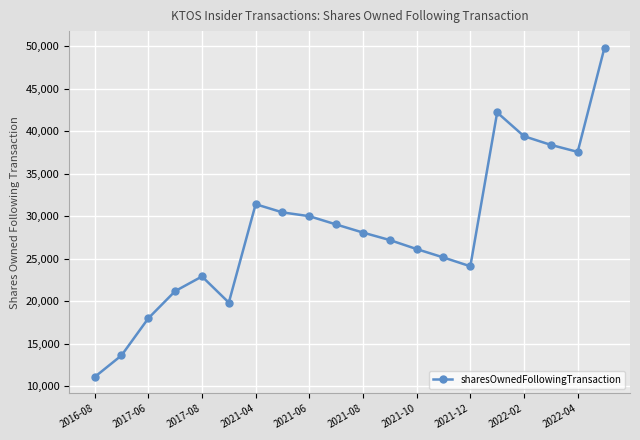

What is the difference between the maximum and minimum values?

38755